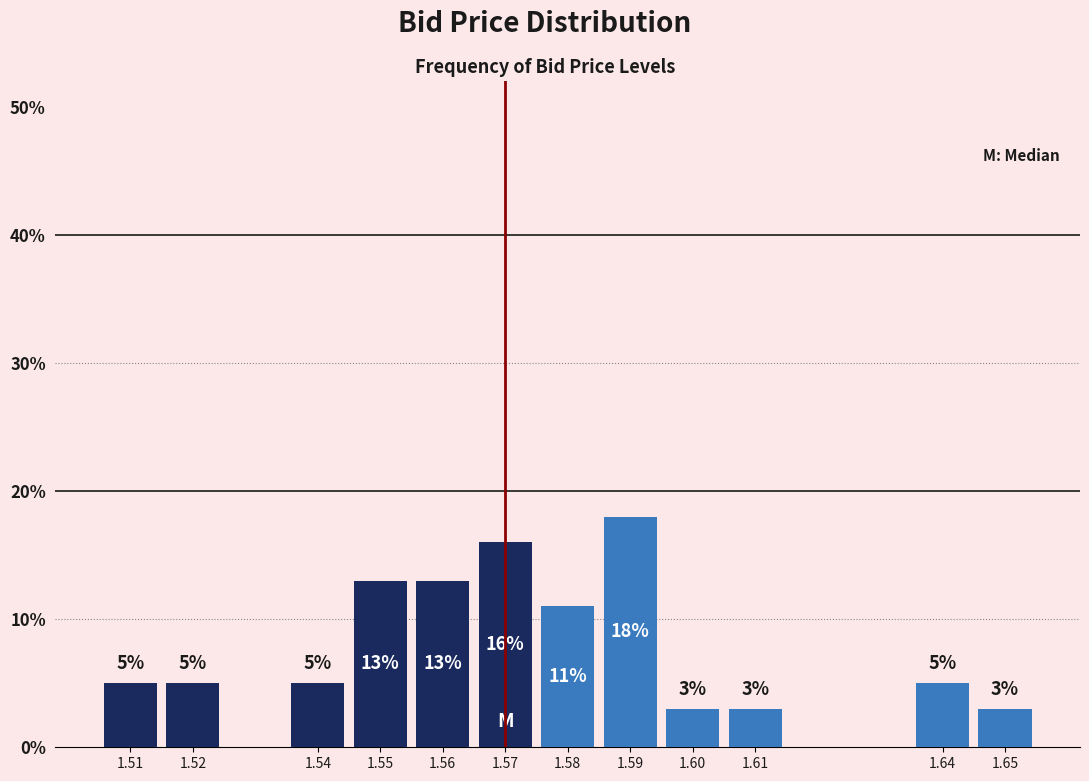

Reading left to right, list all the values displayed in this chart.

1.51=5	1.52=5	1.54=5	1.55=13	1.56=13	1.57=16	1.58=11	1.59=18	1.60=3	1.61=3	1.64=5	1.65=3